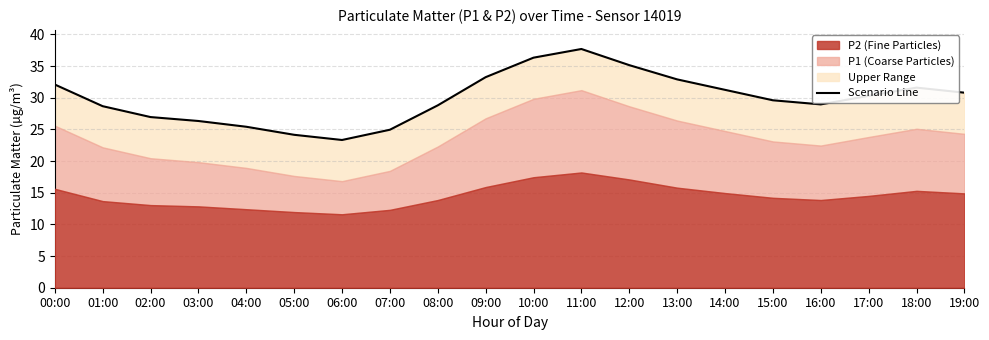

What is the value of the 6th point from the left?

24.1